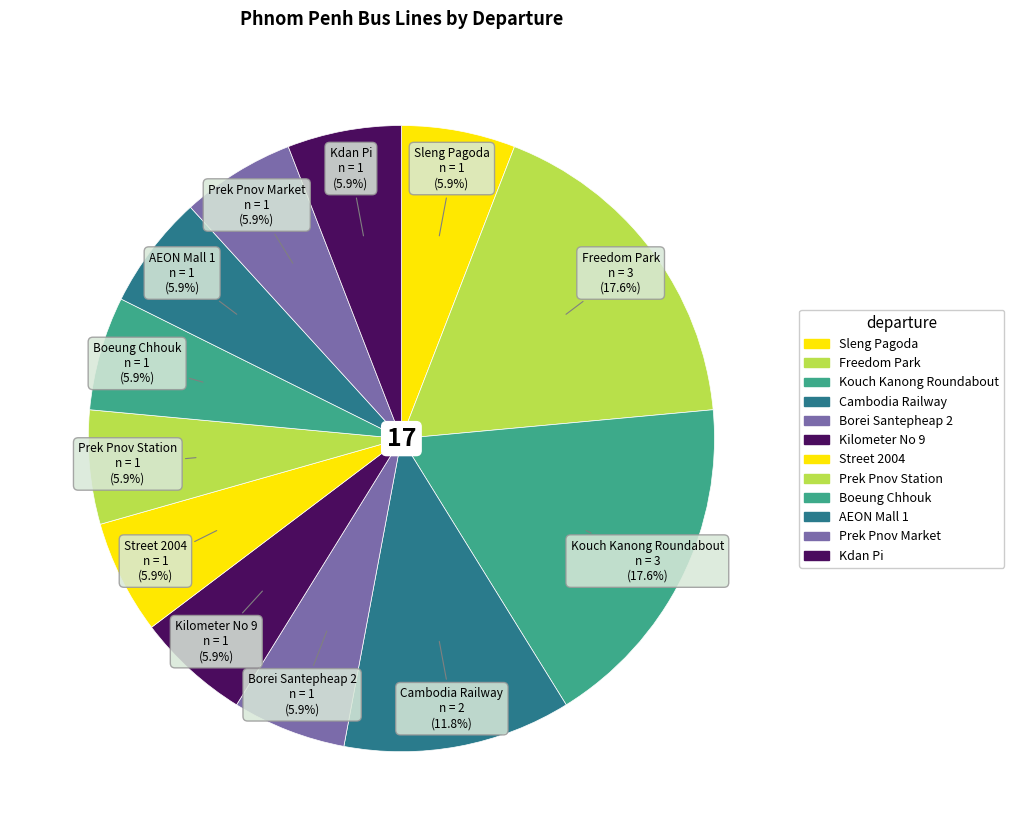

Is it true that Prek Pnov Market is 20% of the pie?

False